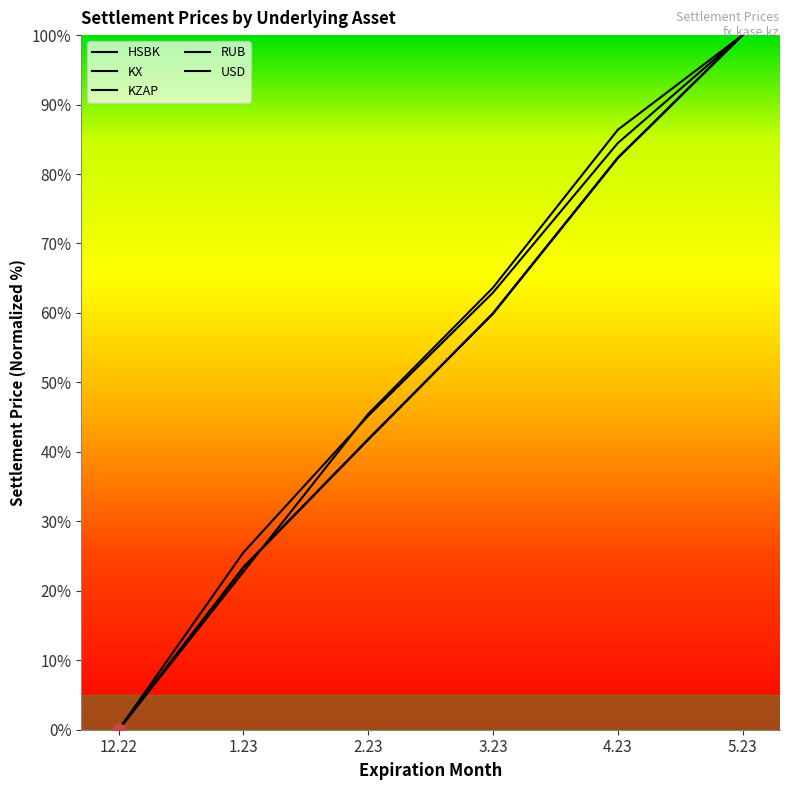

Which series reaches the maximum Y coordinate?

HSBK